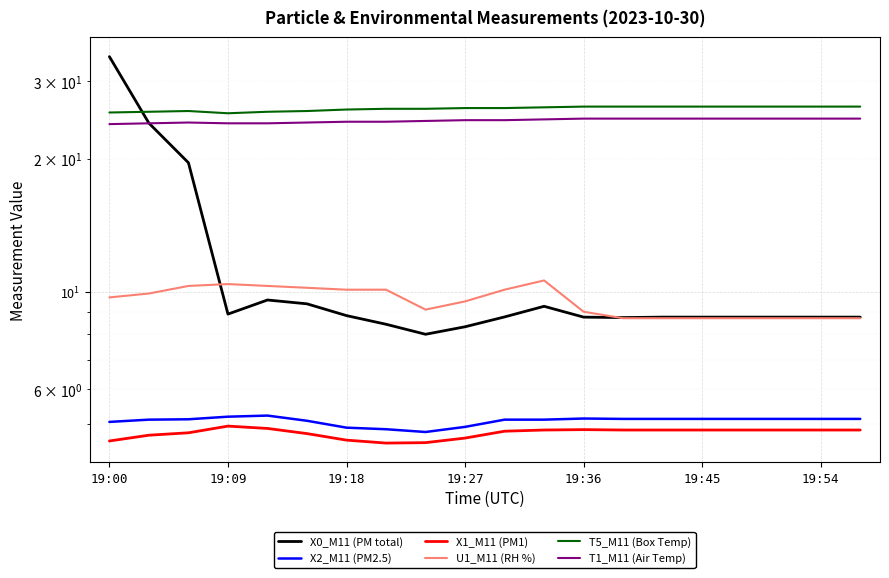

True or false: X0_M11 (PM total) and X1_M11 (PM1) cross at least once.

False